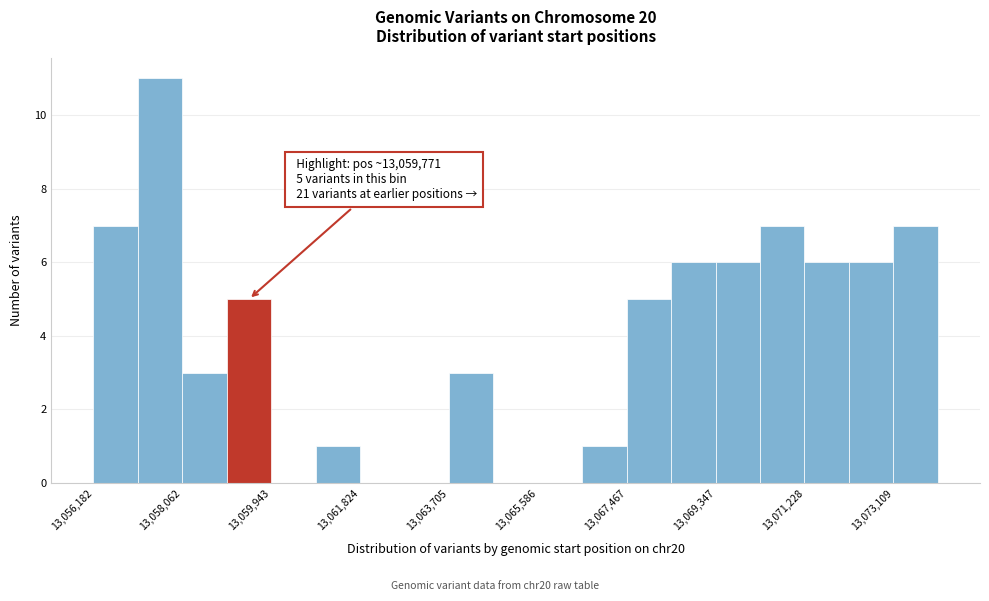

Which range on the x-axis has the tallest bar?

13057200 to 13058000